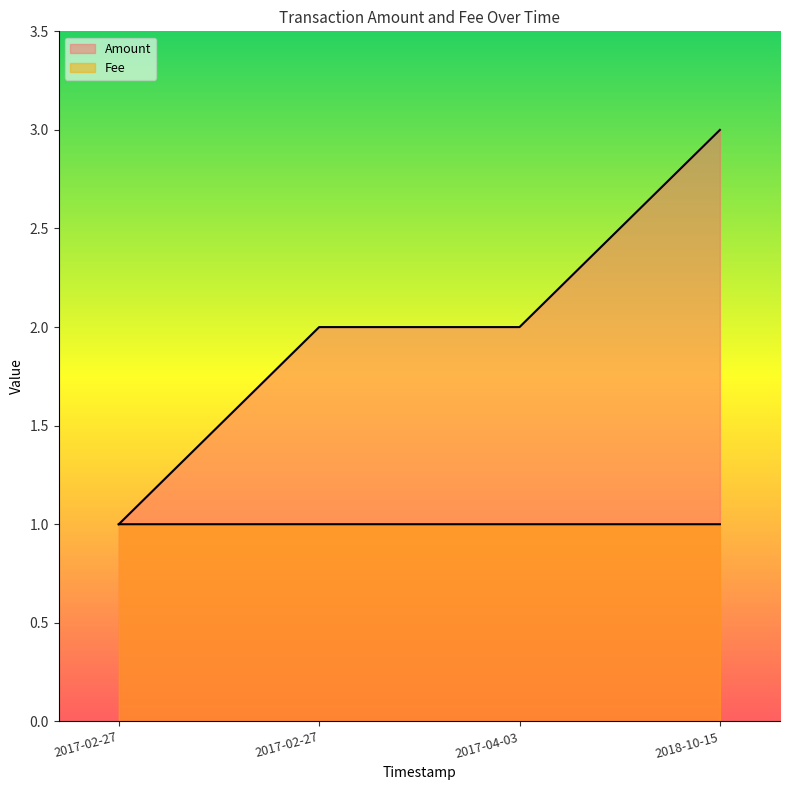

Count the number of data series in this chart.

2